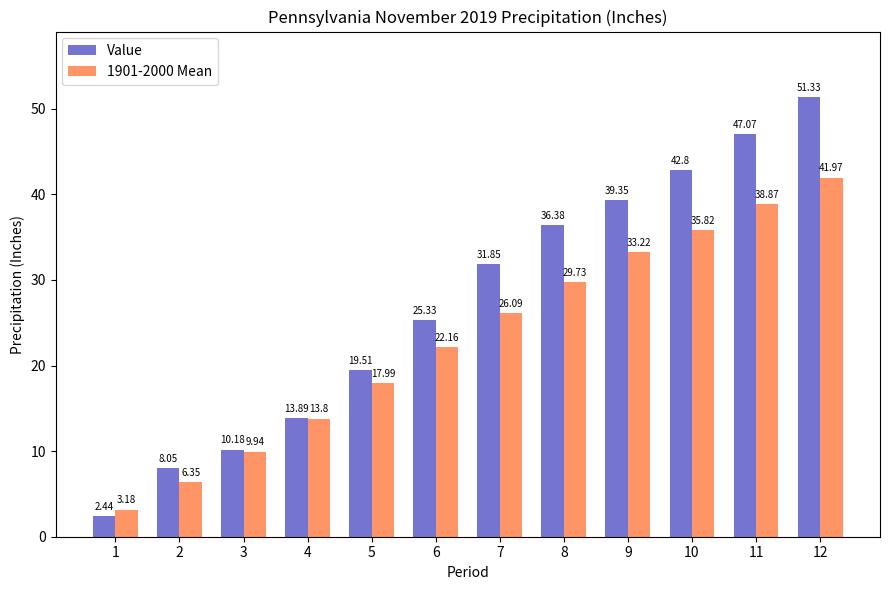

True or false: 1901-2000 Mean has a value of 18.0 at 5.

True